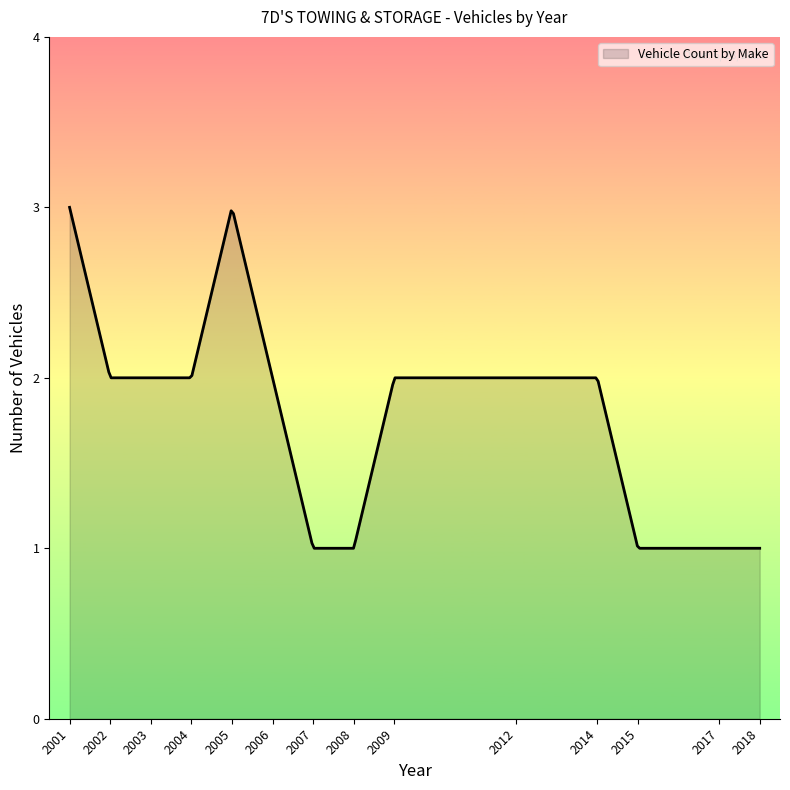

What is the minimum value shown in the chart?

1.0